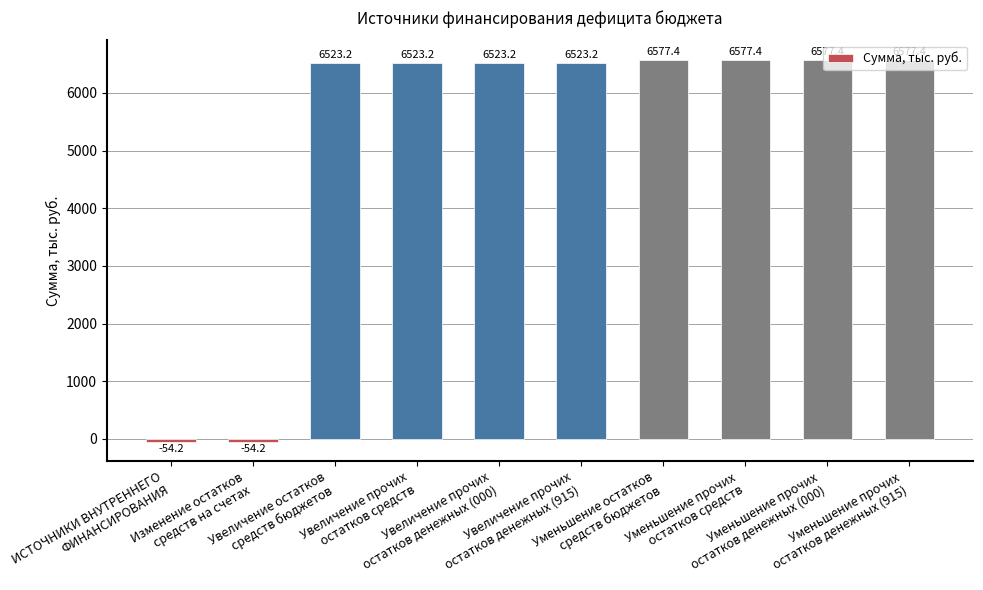

What is the average value?

5229.4